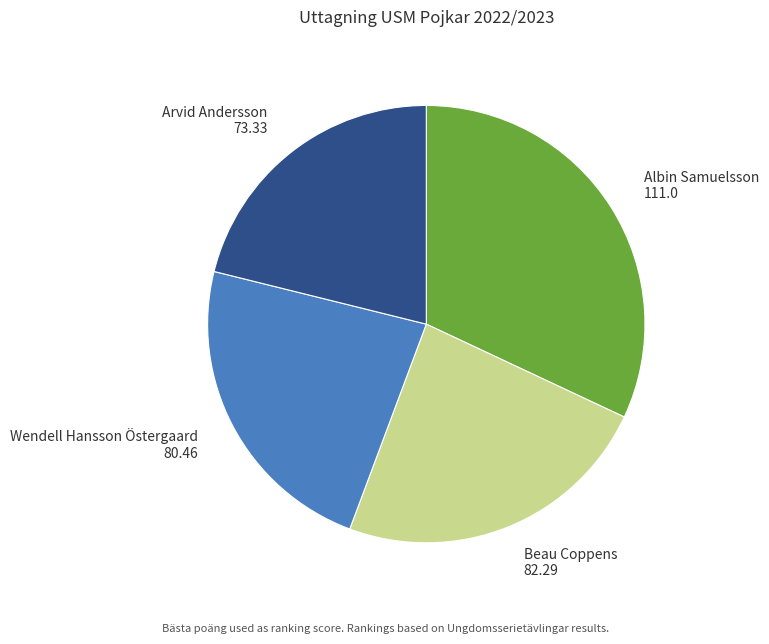

True or false: Albin Samuelsson accounts for 32% of the total.

True